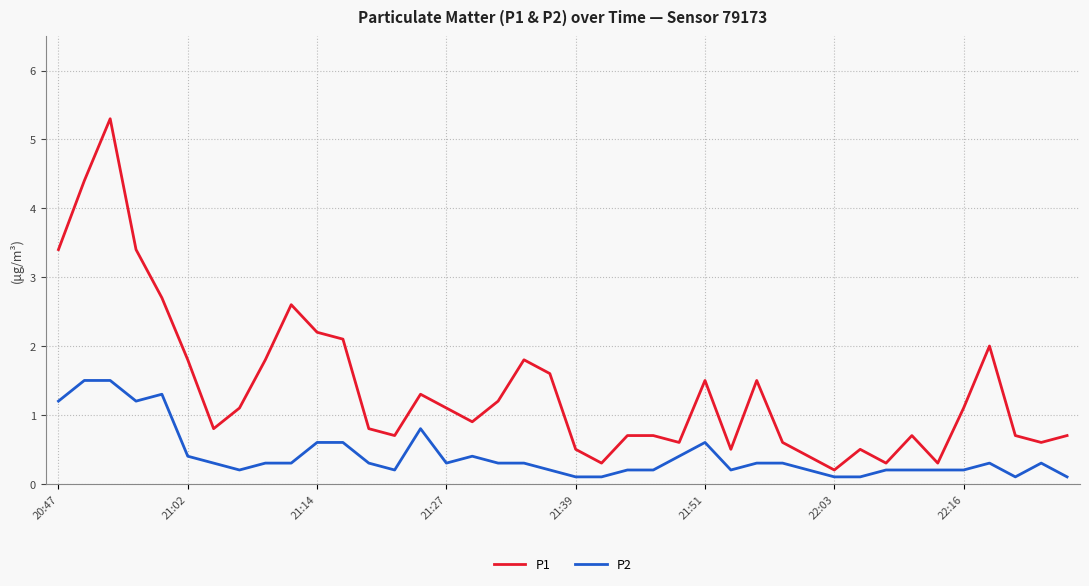

What are all the series names shown in the legend?

P1, P2